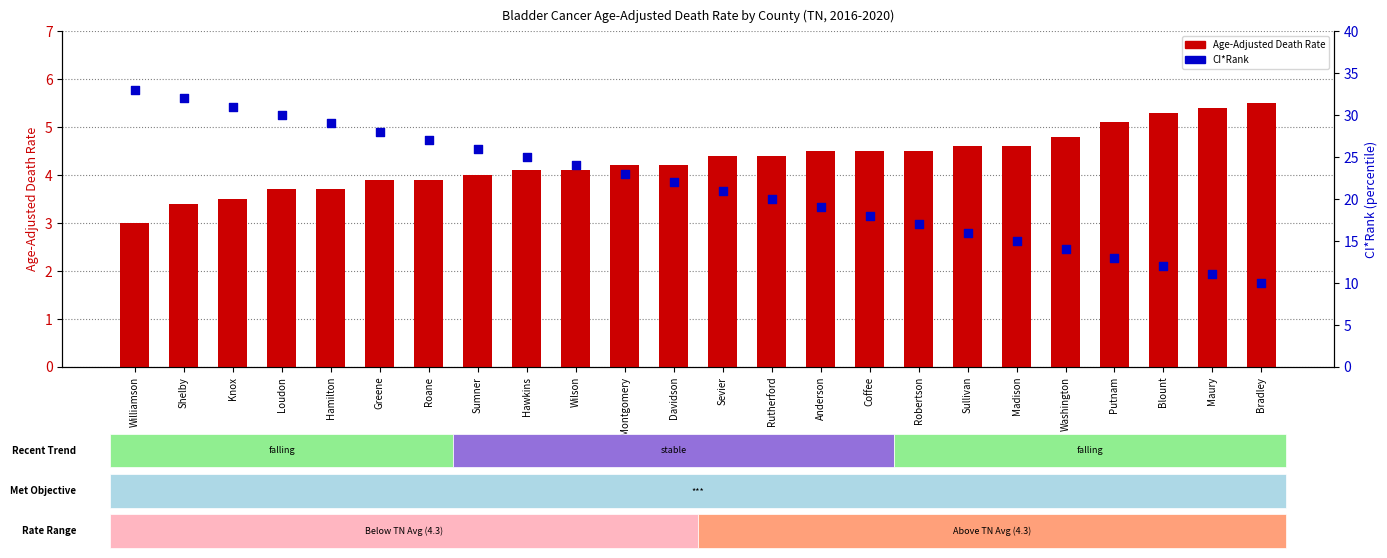

Which series has the widest spread of Y values?

CI*Rank